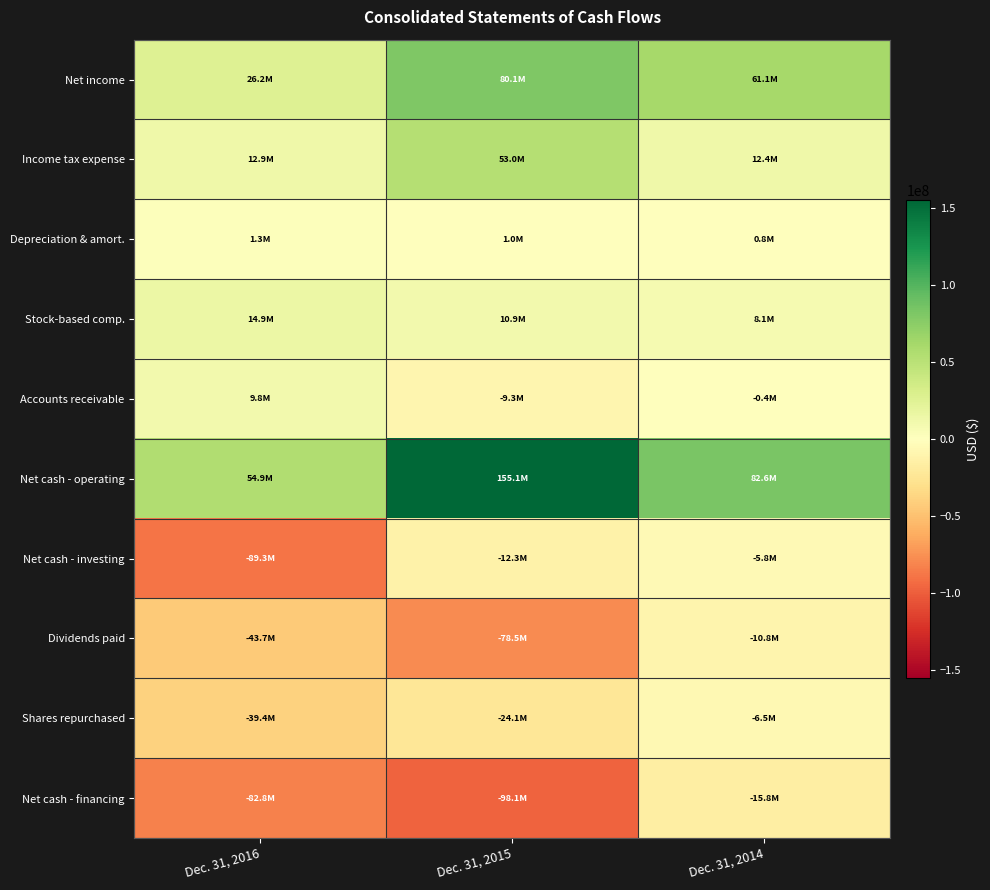

Which series changed the most between Dec. 31, 2016 and Dec. 31, 2014?

Net cash - investing